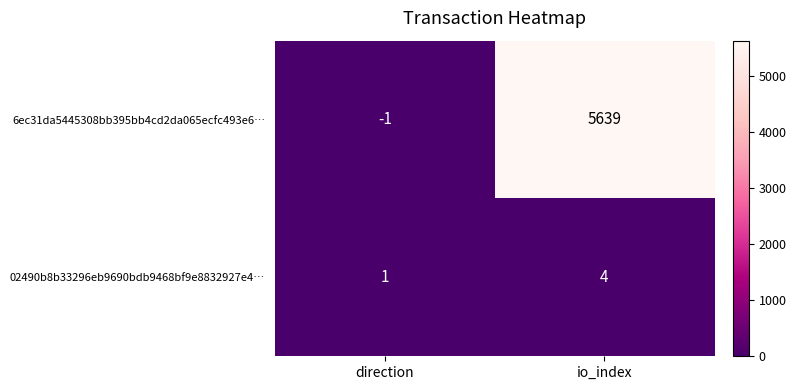

How many categories are shown in the chart?

2